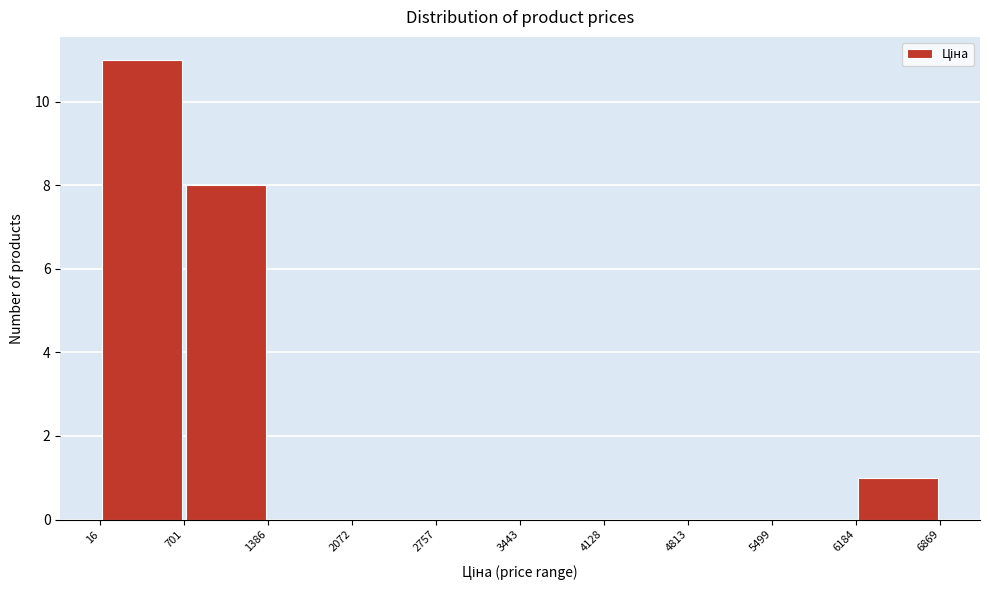

Reading left to right, list every bar in this chart as the range it spans on the x-axis followed by its height. The values are not printed on the chart, so give them approximately, as read against the axis.

16 to 701: 11
701 to 1386: 8
1386 to 2072: 0
2072 to 2757: 0
2757 to 3443: 0
3443 to 4128: 0
4128 to 4813: 0
4813 to 5499: 0
5499 to 6184: 0
6184 to 6869: 1